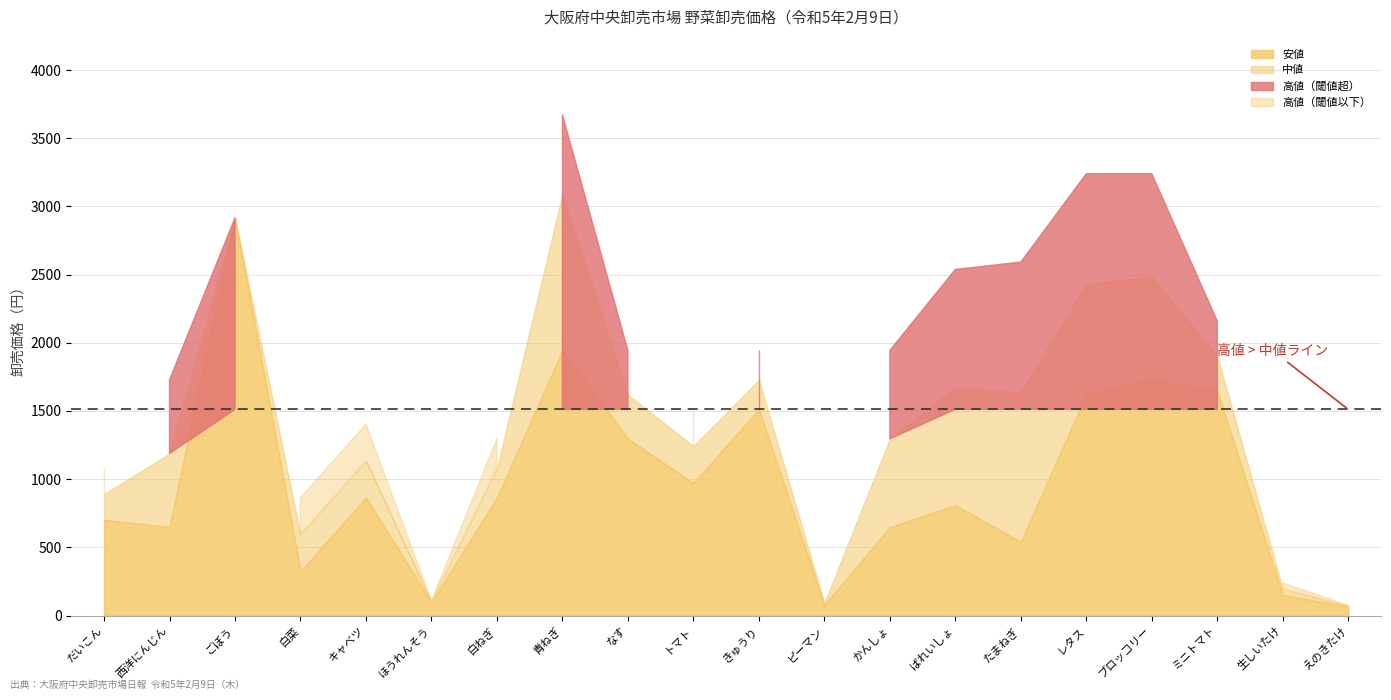

What is the total value across all series at ばれいしょ?

5022